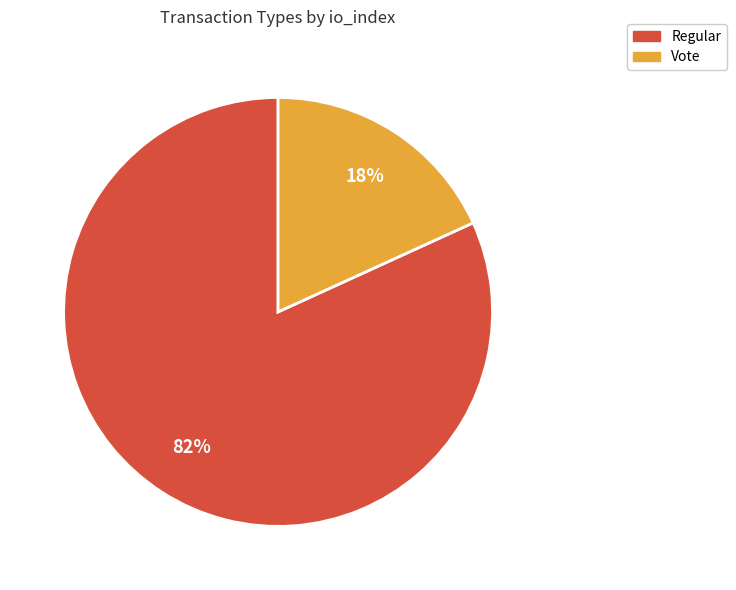

The Regular slice represents 82% of the pie. True or false?

True